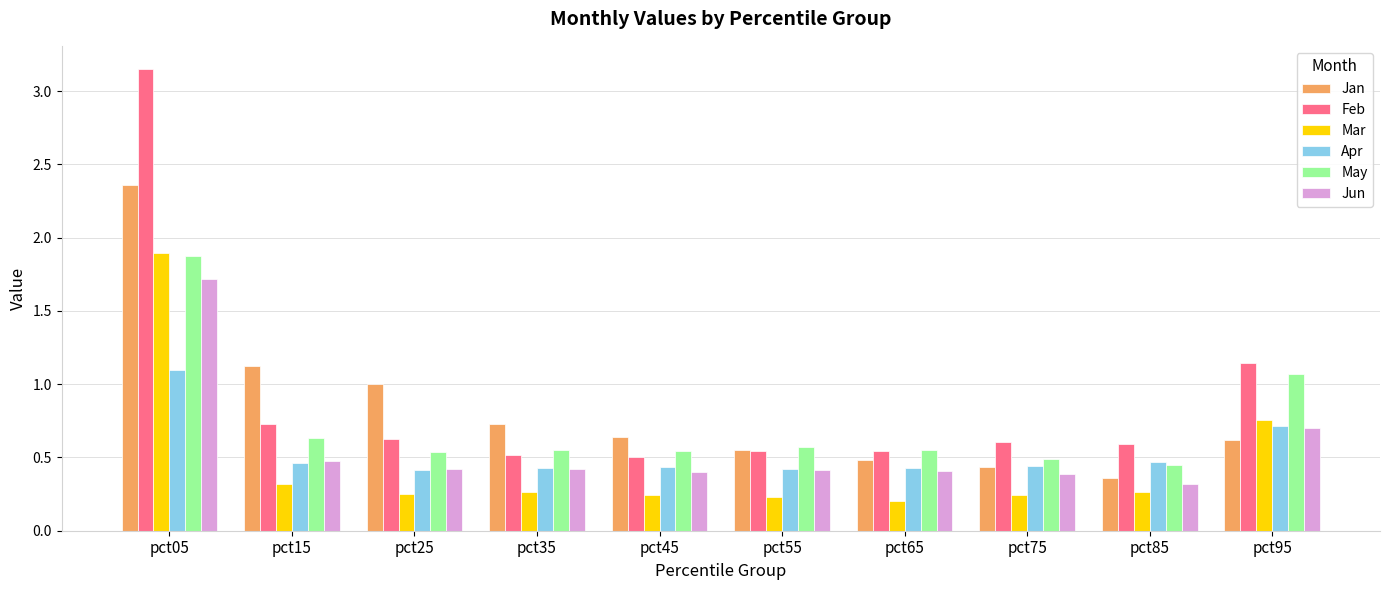

Between pct05 and pct65, which series saw the biggest shift?

Feb